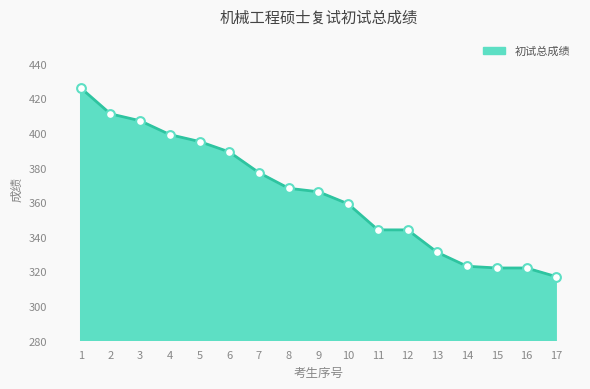

Between 9 and 13, which is larger?

9